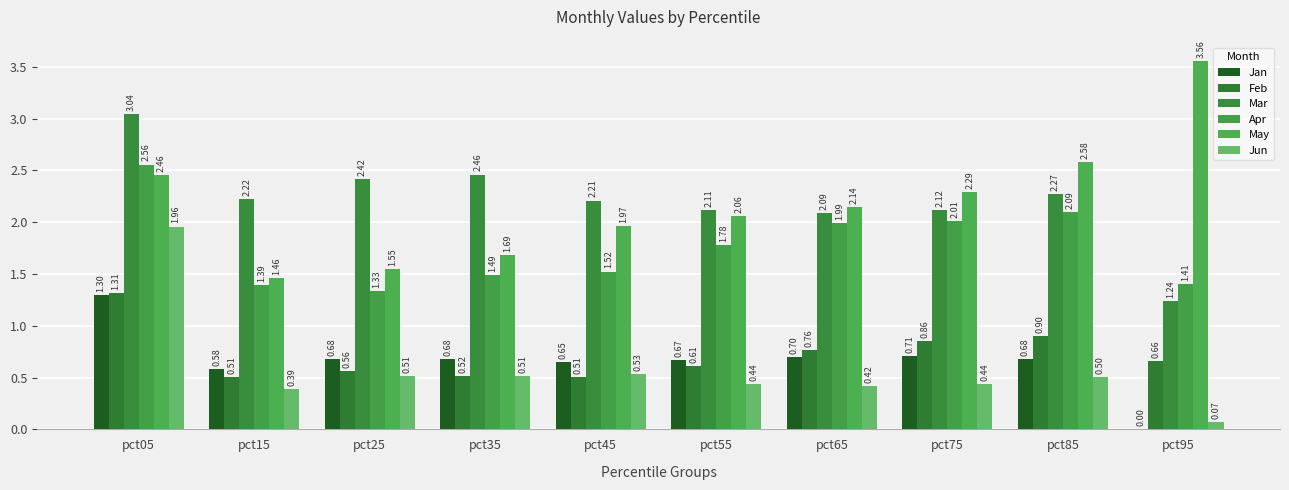

At which category is the sum across all series the highest?

pct05